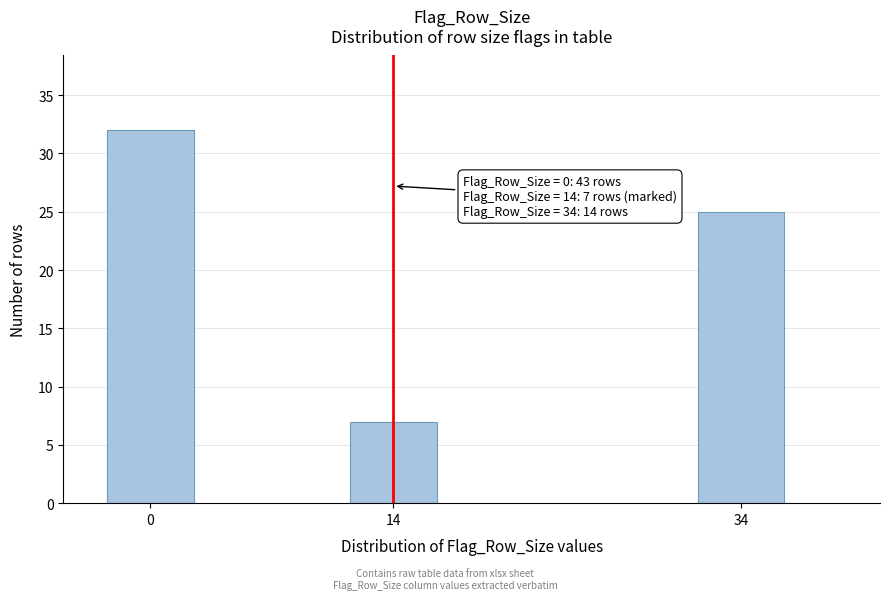

Reading left to right, transcribe all the data shown in this chart.

32	7	25